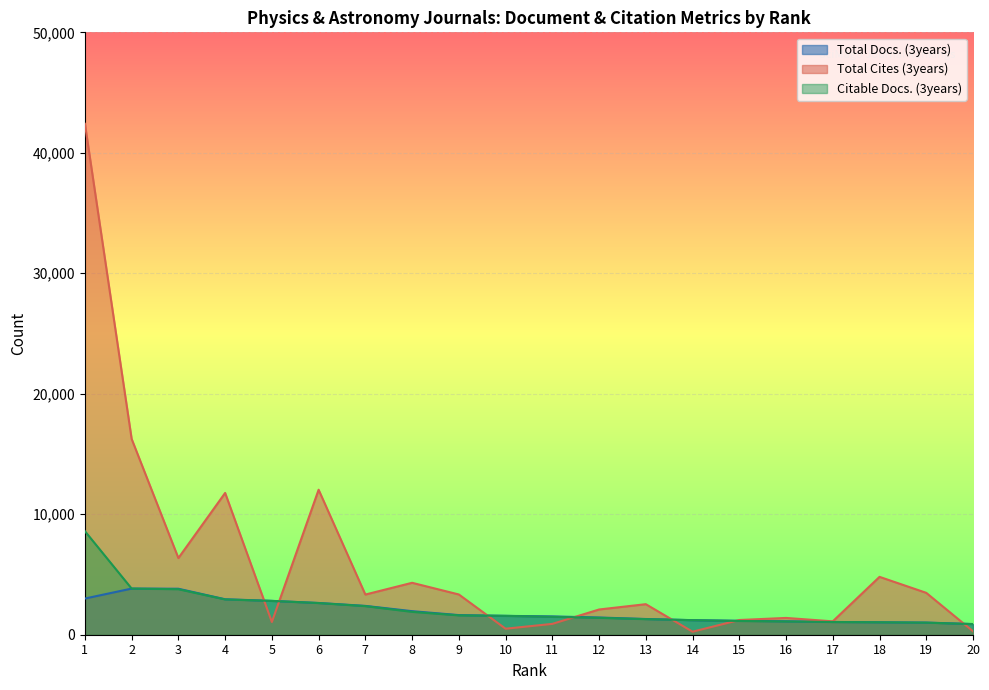

Reading right to left, what are all the values shown in this chart?

Total Docs. (3years): 886	1008	1033	1058	1114	1153	1210	1304	1429	1519	1566	1629	1955	2393	2635	2810	2943	3817	3830	3003
Total Cites (3years): 288	3476	4803	1111	1394	1221	252	2535	2094	900	499	3341	4310	3335	12035	1057	11769	6362	16250	42411
Citable Docs. (3years): 882	1001	1032	1055	1101	1142	1208	1294	1404	1487	1565	1608	1900	2374	2629	2805	2930	3779	3830	8595